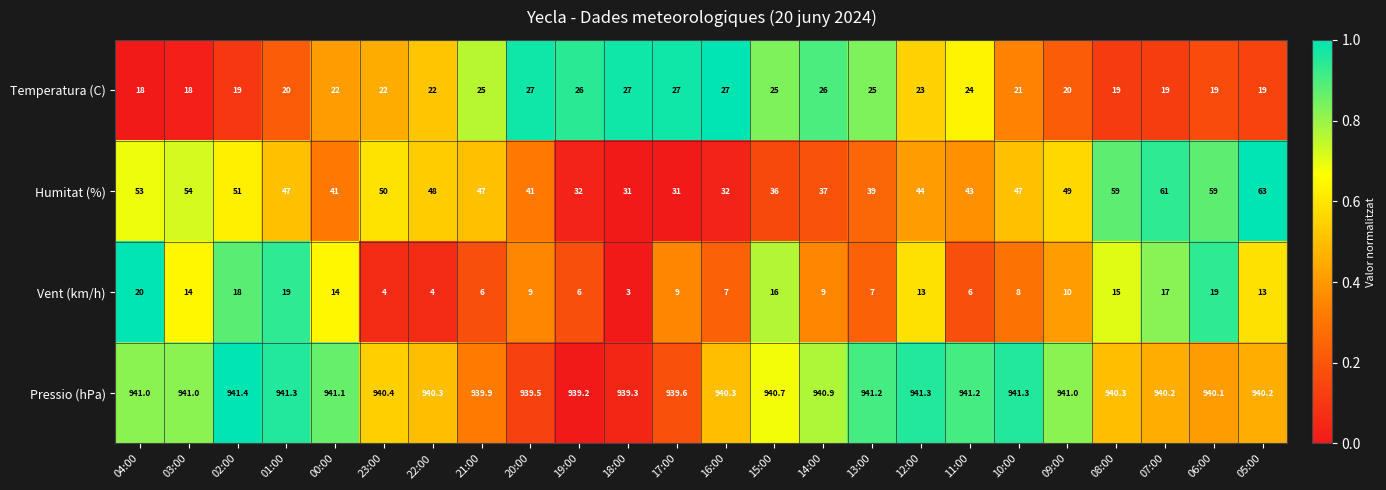

List the series in order of their peak value, lowest first.

Vent (km/h), Temperatura (C), Humitat (%), Pressio (hPa)